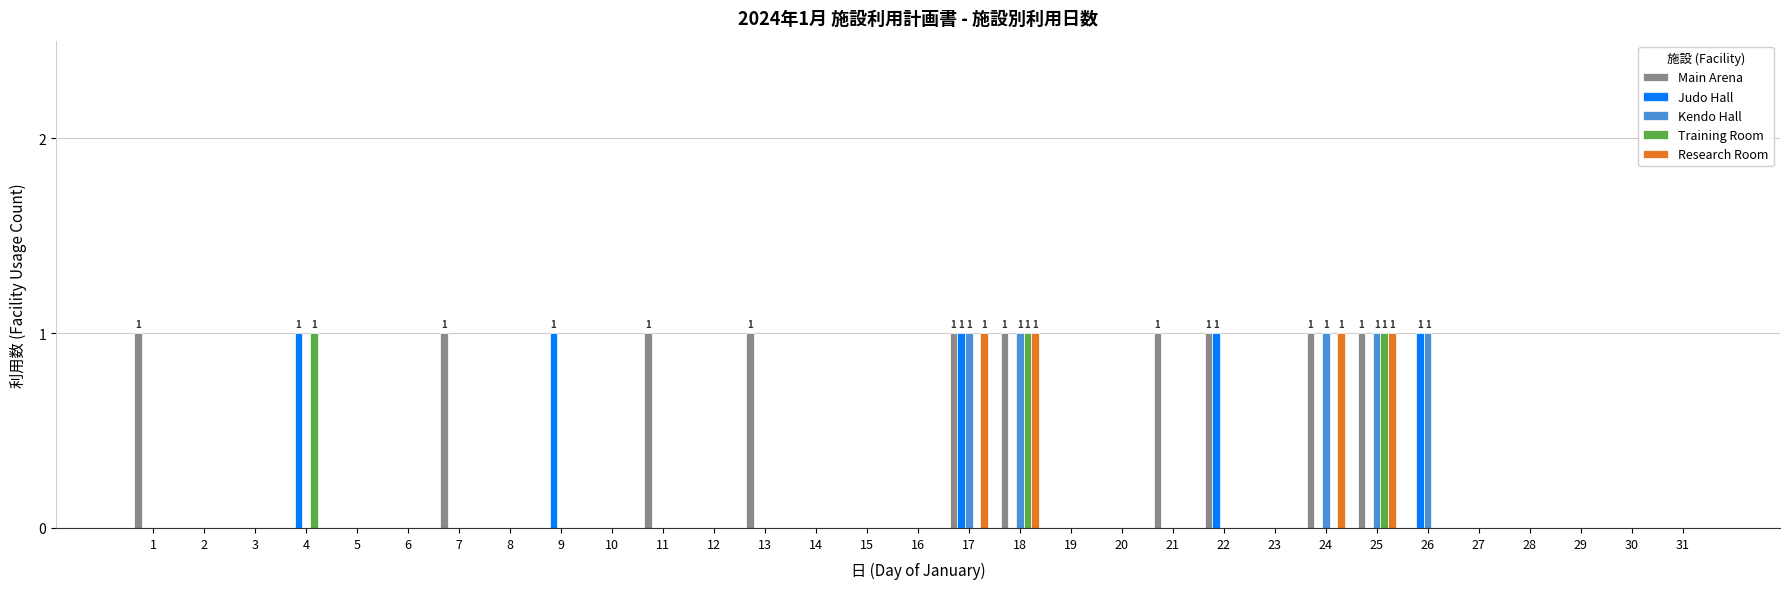

The value of Research Room at 15 is 0. True or false?

True